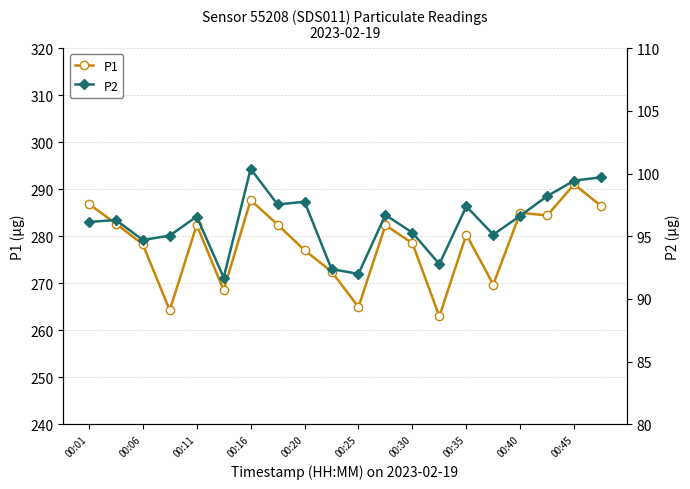

What is the lowest value of the P1 series?

263.0